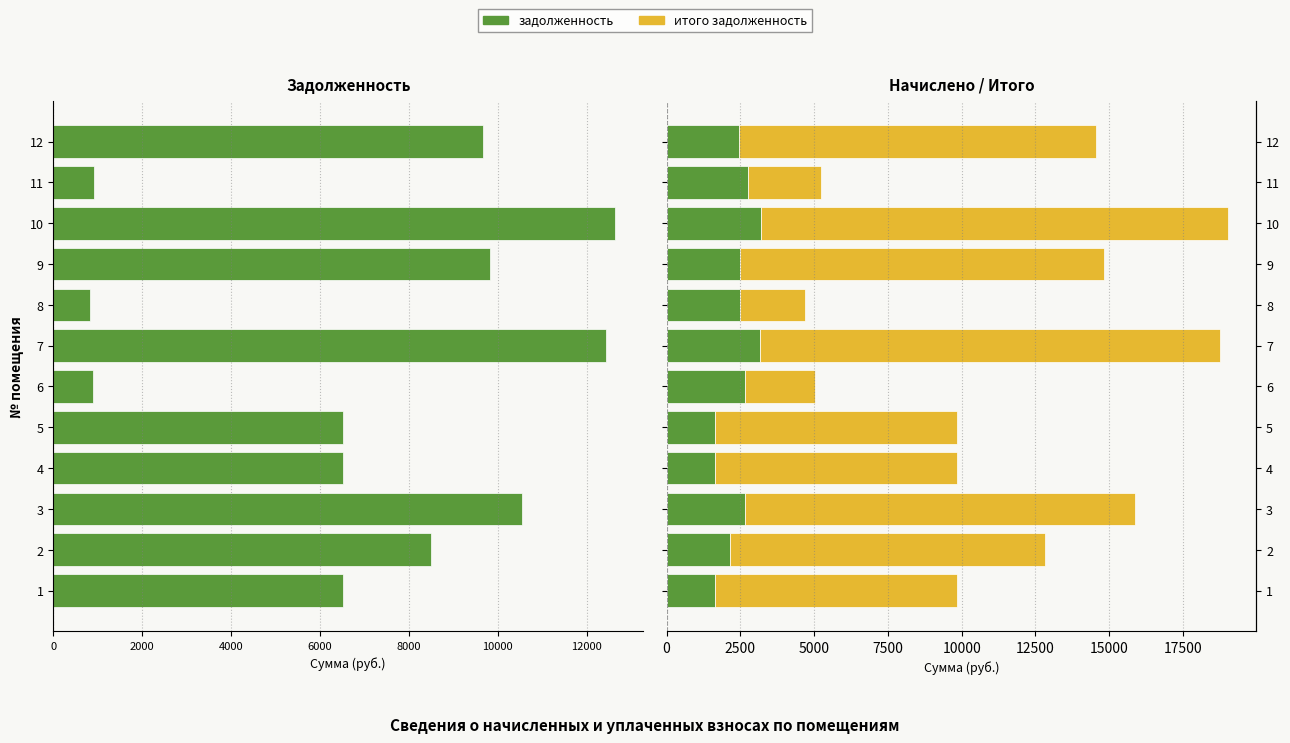

The начислено series shows 2444.6 at 12. True or false?

True